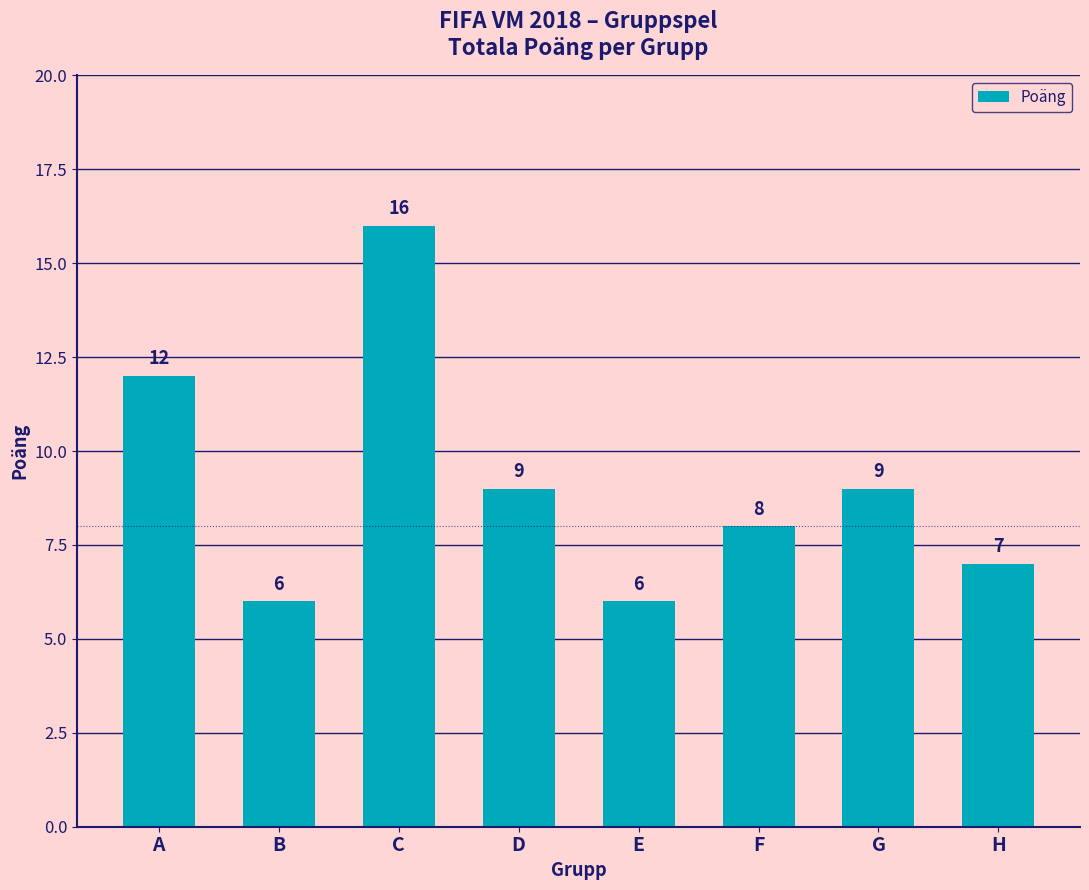

The chart shows a value of 2 at D. True or false?

False